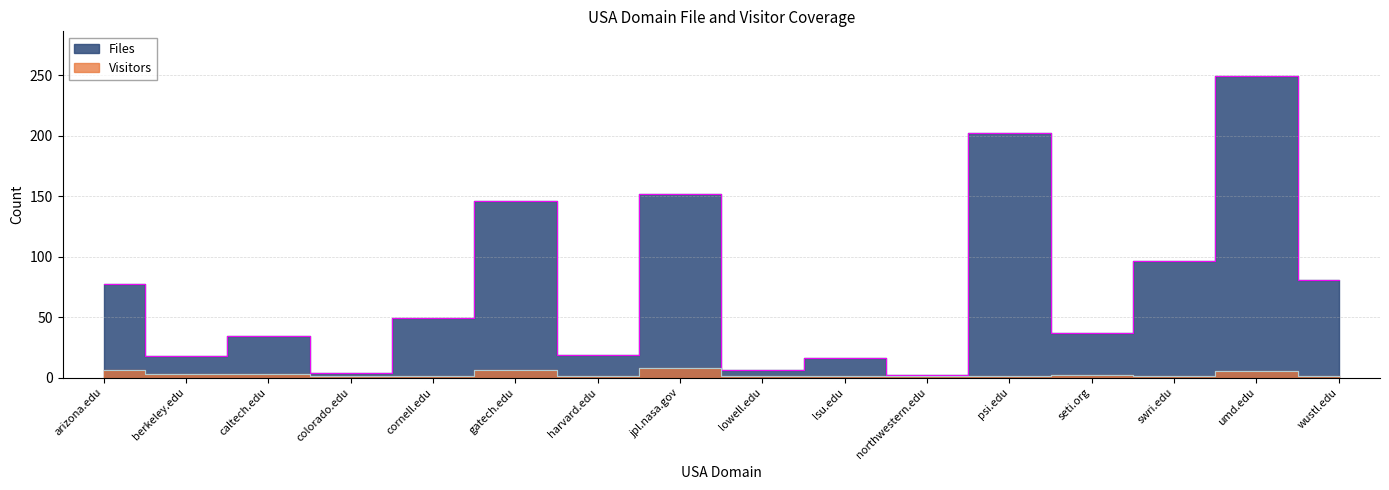

Where is Visitors nearest to the value 4?

berkeley.edu